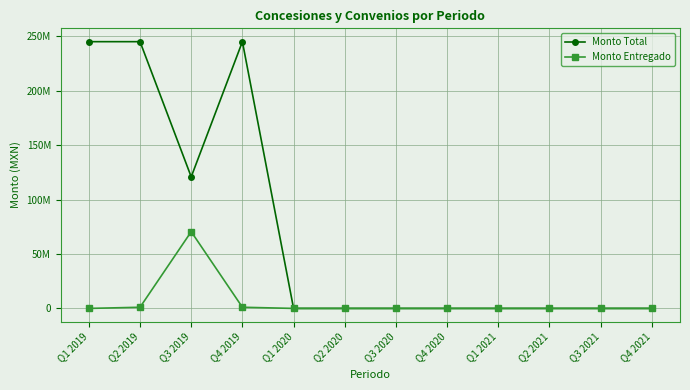

Which series has the widest spread of values?

Monto Total